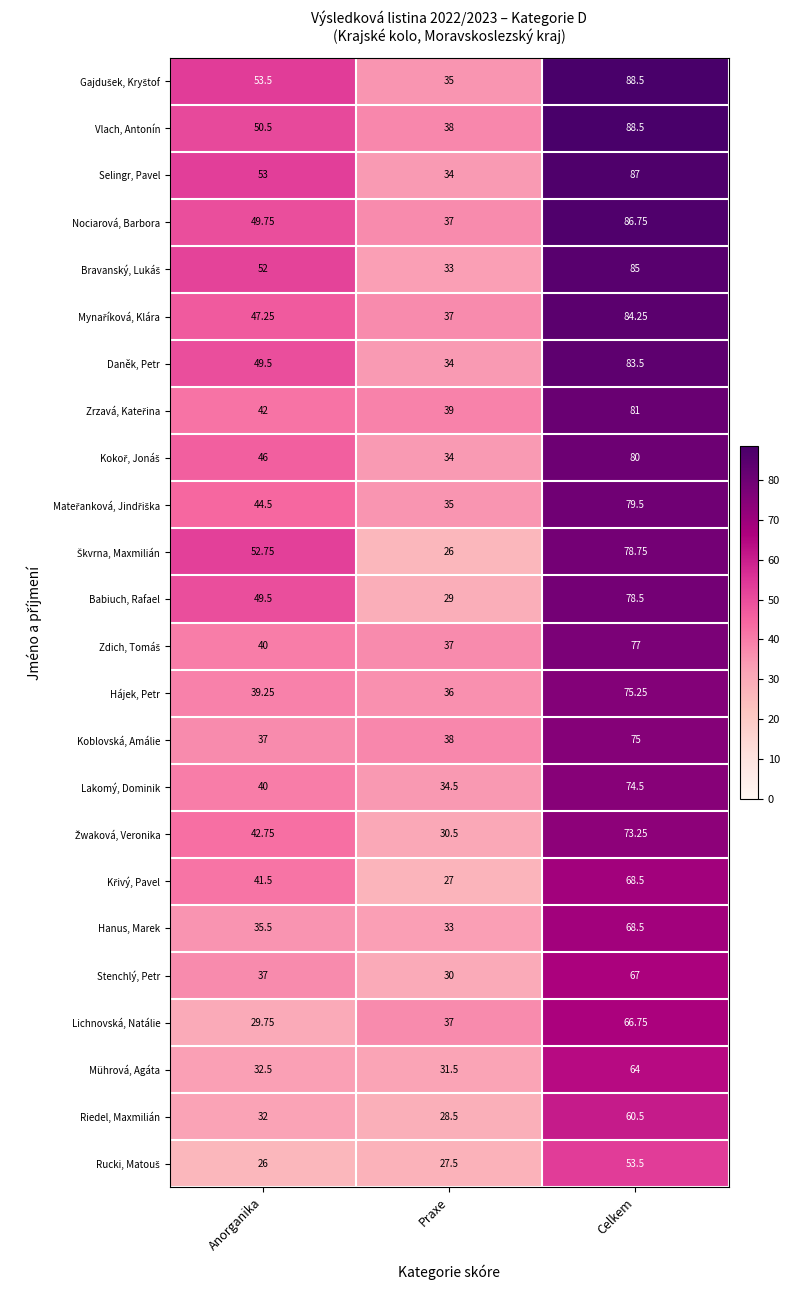

How many data points in Babiuch, Rafael are less than 49?

1